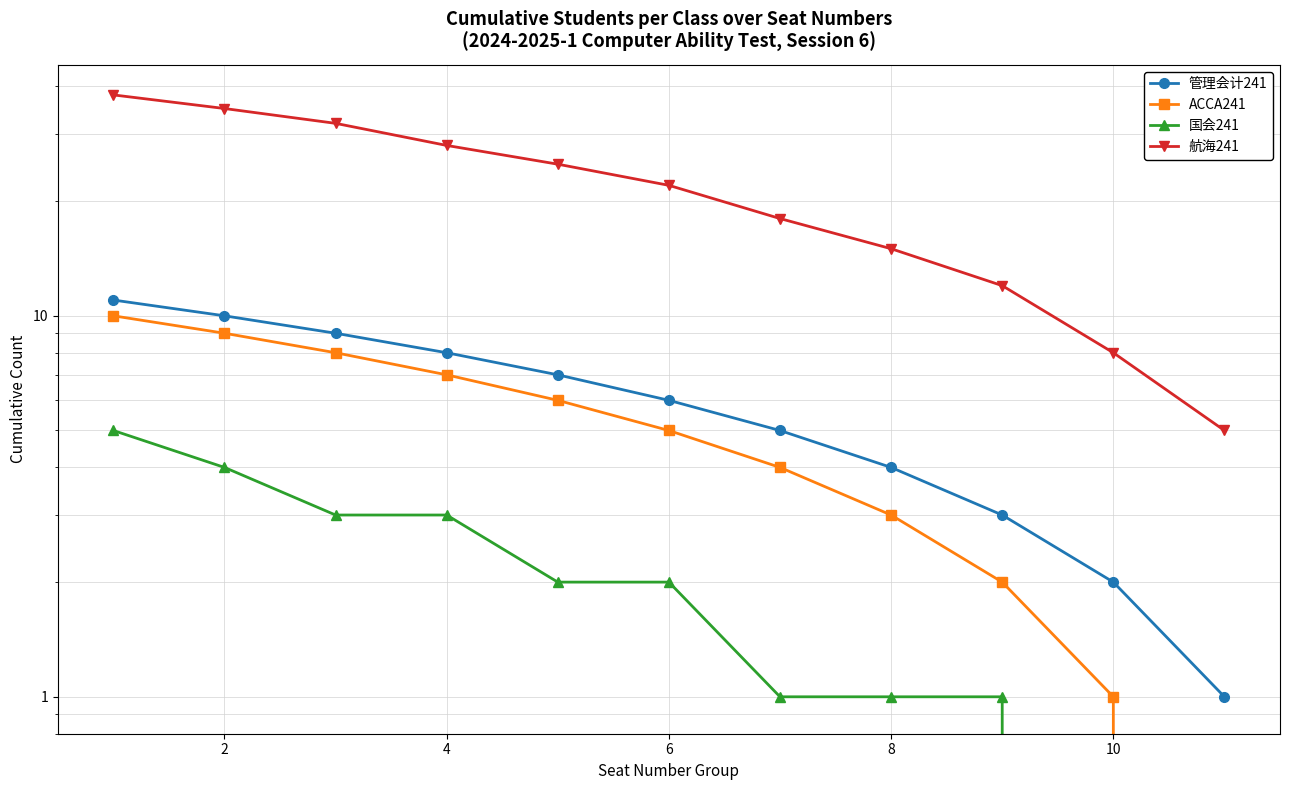

The value of 航海241 at 4 is 49. True or false?

False